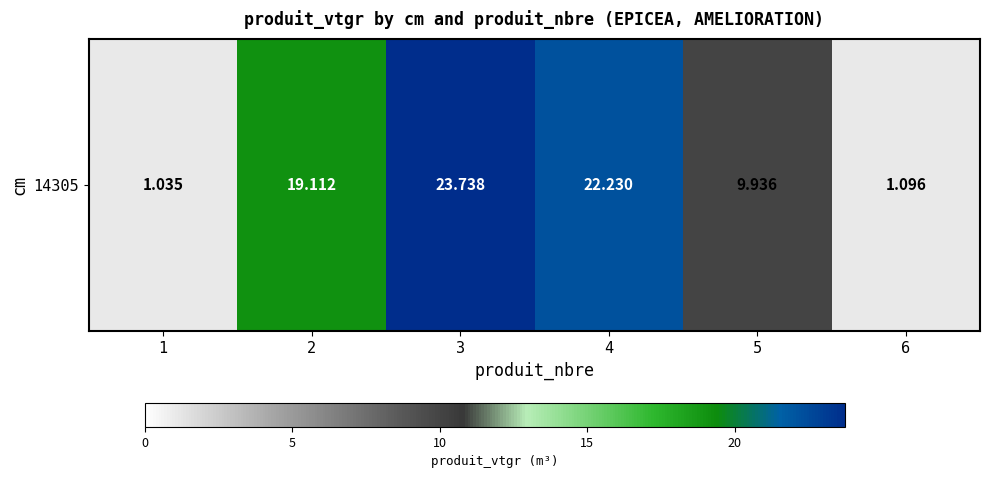

Which has a higher value, 2 or 6?

2